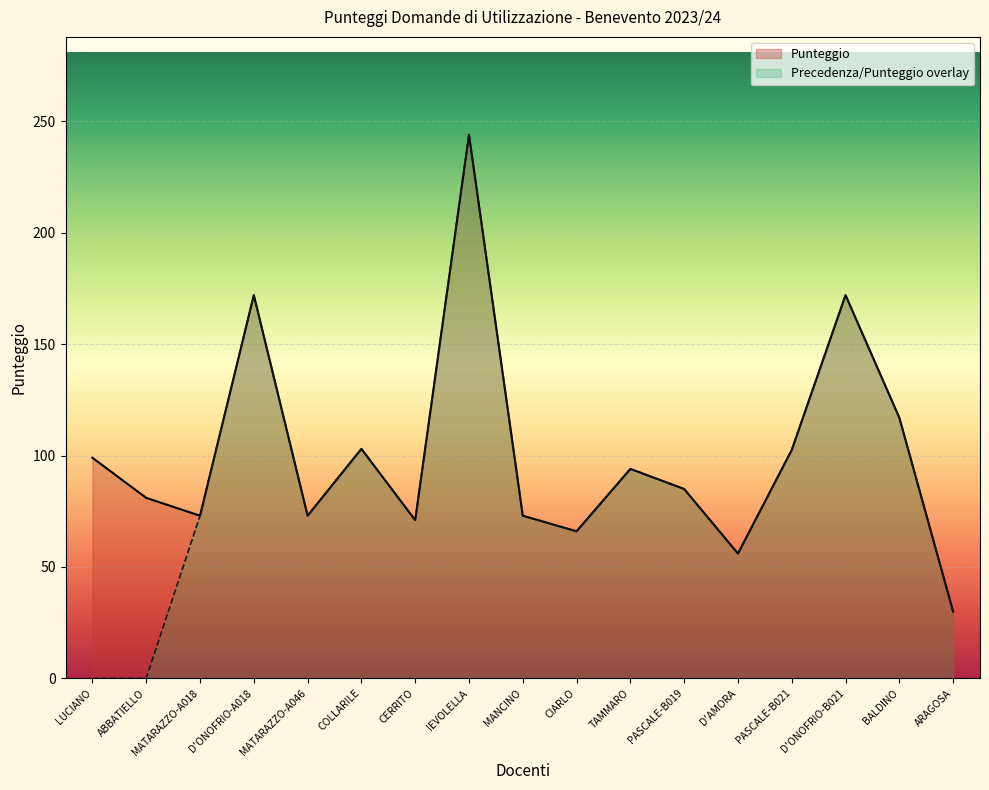

True or false: Precedenza and Punteggio intersect in this chart.

False